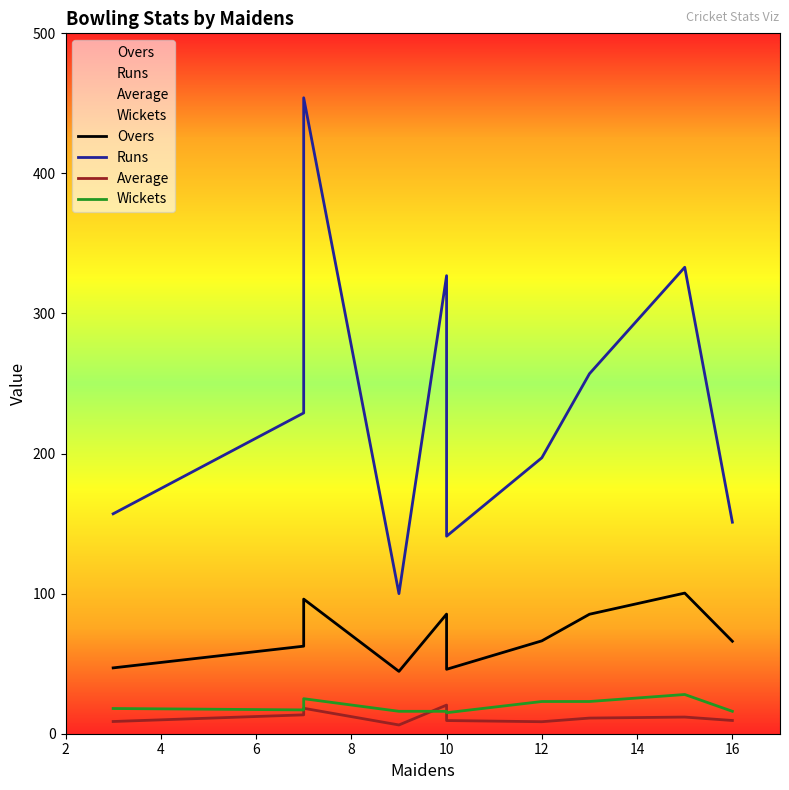

What is the minimum value shown in the chart?

6.2